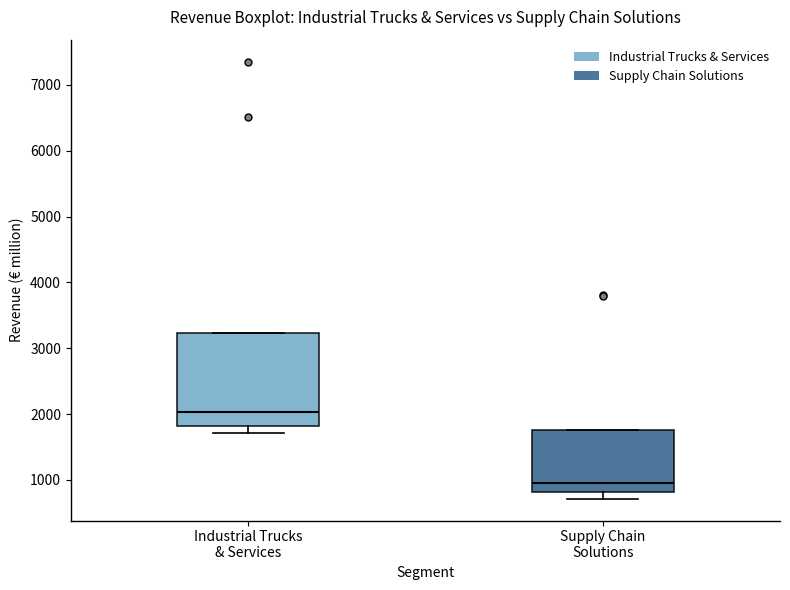

Where does the lower whisker of the box for Supply Chain Solutions end on the y-axis? The values are not printed on the chart, so give them approximately, as read against the axis.

700